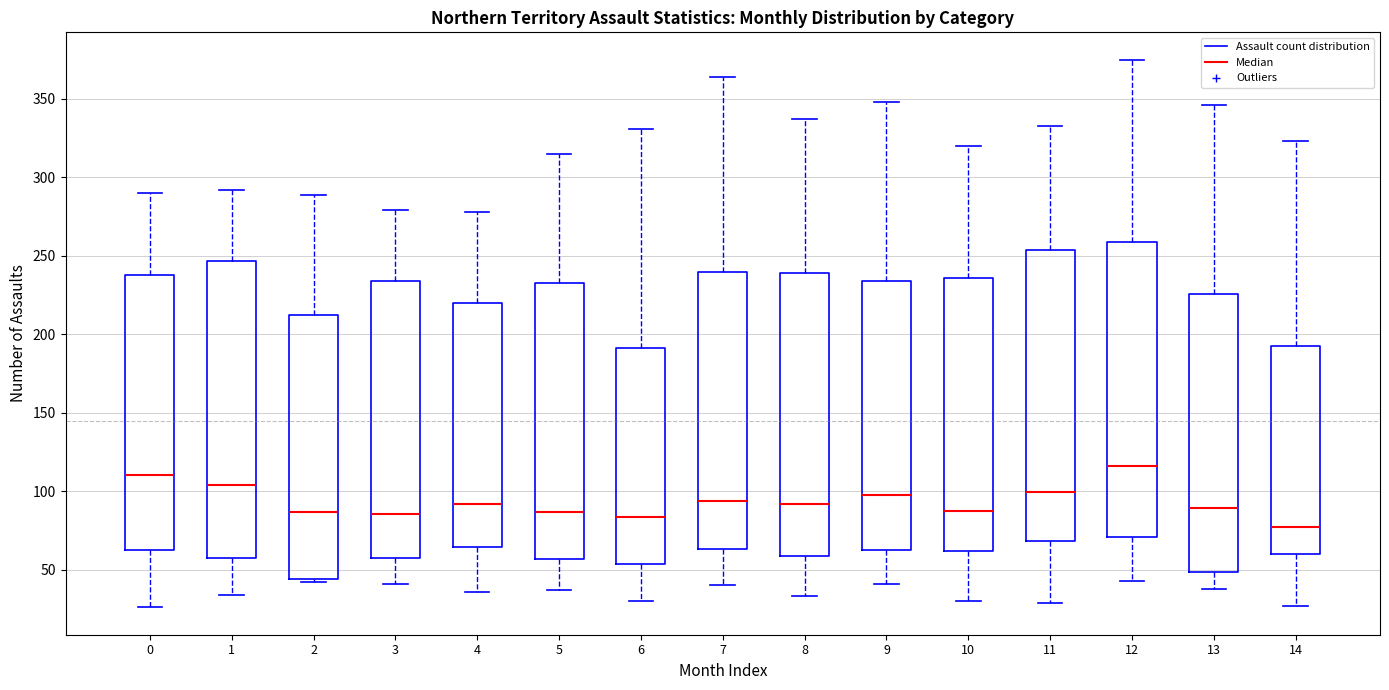

Where does the median line of the box at x = 9 sit on the y-axis? The values are not printed on the chart, so give them approximately, as read against the axis.

100